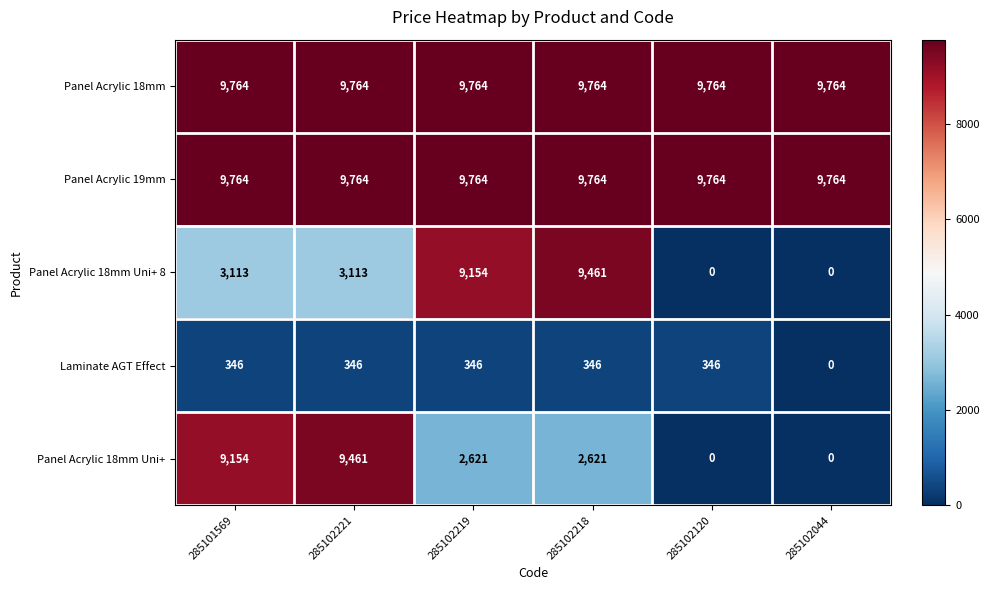

What is the difference between the highest and lowest values at 285102219?

9418